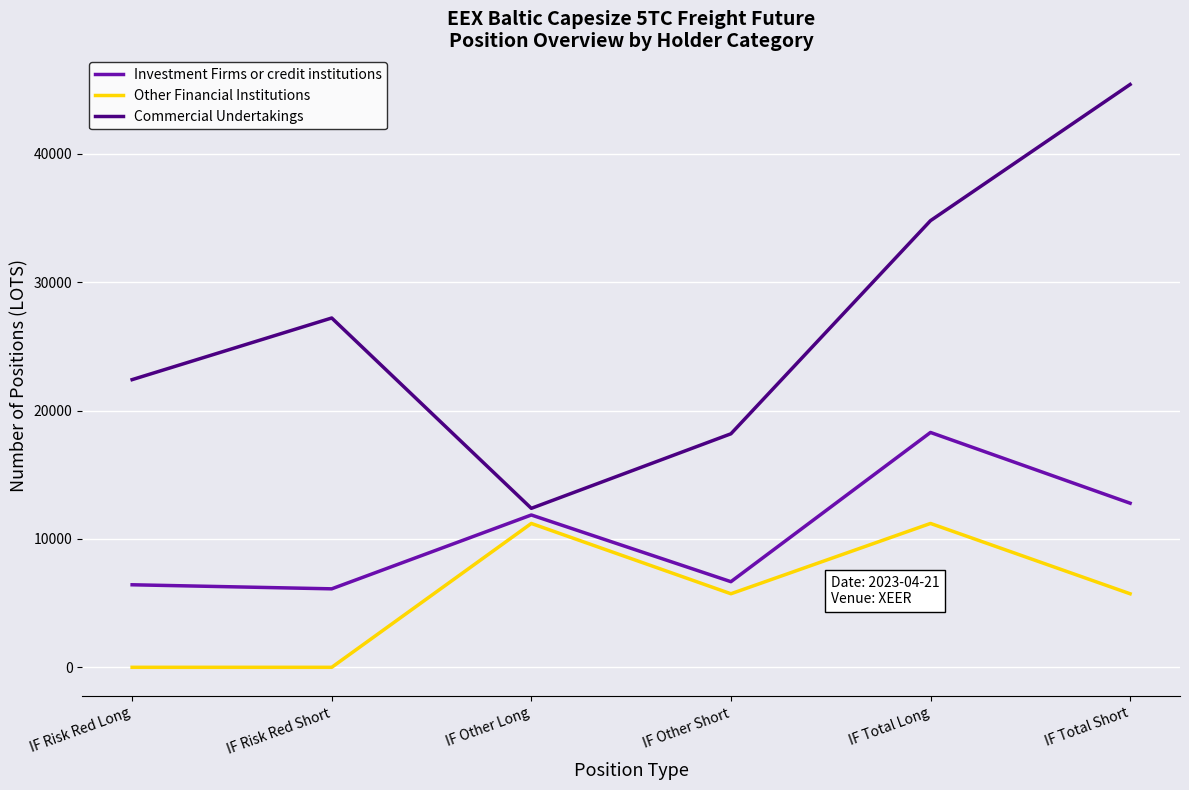

Which series has the widest spread of values?

Commercial Undertakings